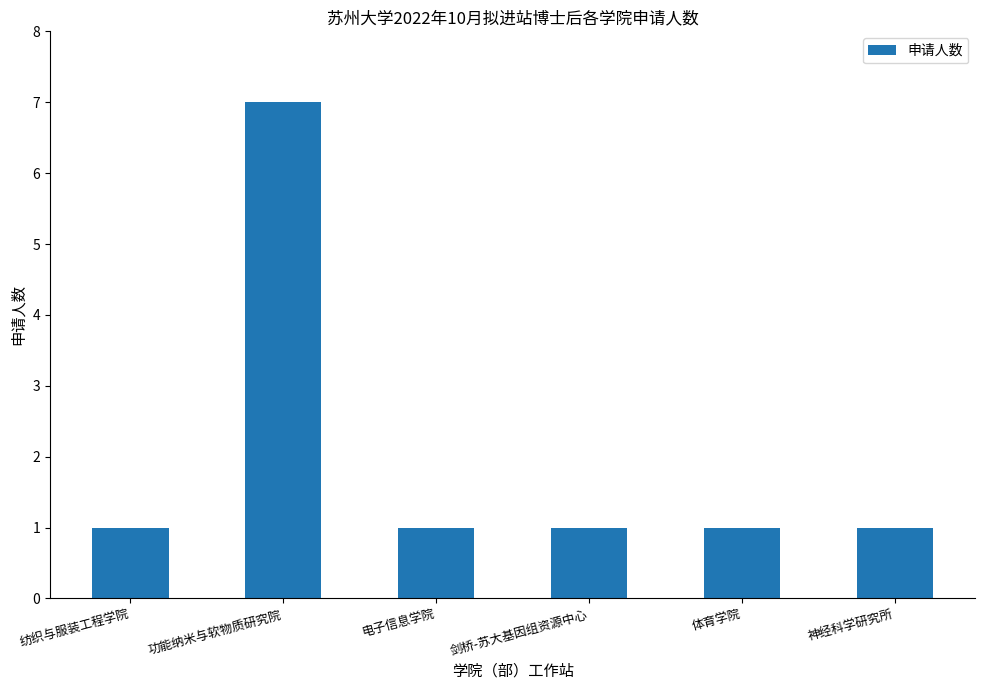

What position from the right is 神经科学研究所?

1